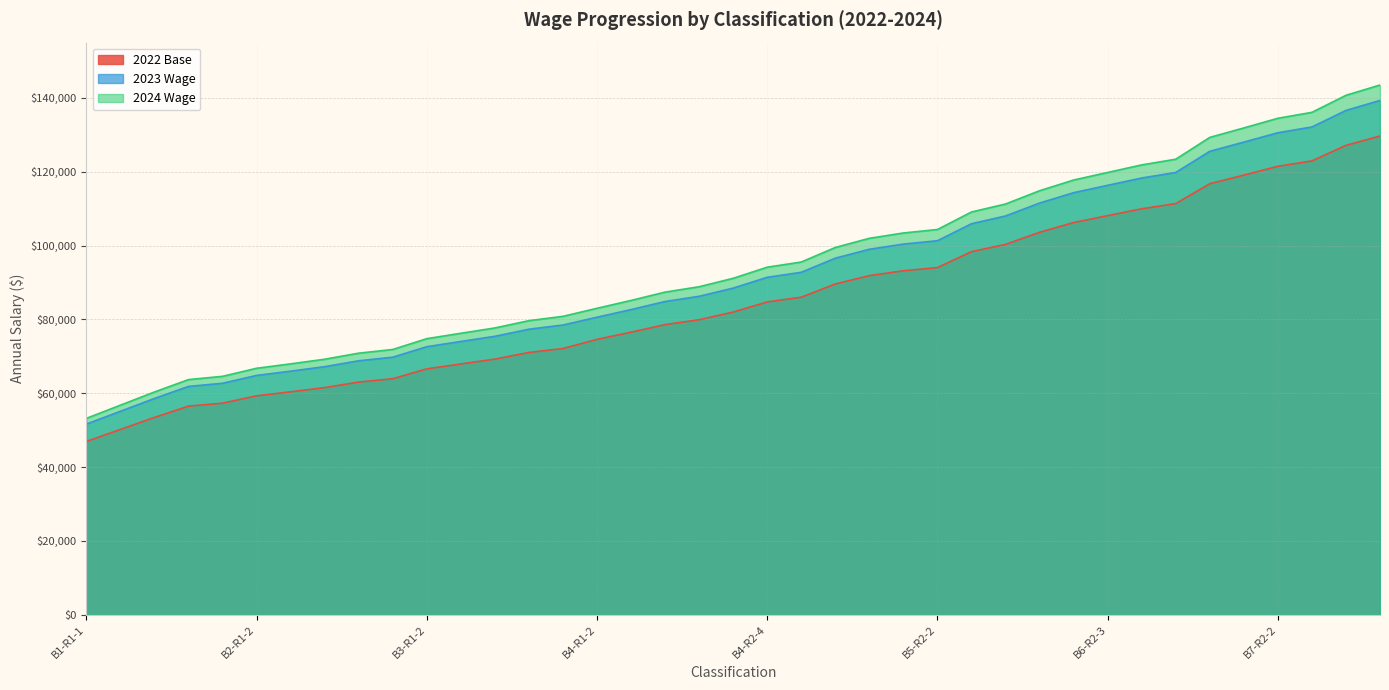

Reading left to right, transcribe all the data shown in this chart.

2022 Base: B1-R1-1=46947.3	B1-R1-3=50203.5	B1-R2-2=53453.6	B1-R2-4=56510.3	B1-R2-5=57317.2	B2-R1-2=59304.9	B2-R1-3=60394.2	B2-R1-4=61534.8	B2-R1-5=63031.4	B2-R1-6=63941.3	B3-R1-2=66606.7	B3-R1-3=67938.1	B3-R1-4=69249.6	B3-R1-5=71048.6	B3-R1-6=72117.6	B4-R1-2=74599.2	B4-R1-3=76541.7	B4-R1-4=78592.6	B4-R2-2=79919.1	B4-R2-3=81997.4	B4-R2-4=84739.7	B4-R2-5=86016.5	B5-R1-2=89600.5	B5-R1-3=91865.9	B5-R2-1=93180.2	B5-R2-2=94035.7	B6-R1-2=98357.6	B6-R1-3=100325.2	B6-R1-4=103602.2	B6-R2-2=106242.9	B6-R2-3=108112.4	B6-R2-4=109972.1	B6-R2-5=111378.5	B7-R1-2=116757.7	B7-R1-3=119092.7	B7-R2-2=121475.0	B7-R2-3=122938.5	B8-R1-2=127141.2	B8-R1-3=129684.2
2023 Wage: B1-R1-1=53196.7	B1-R1-3=56772.1	B1-R2-2=60340.8	B1-R2-4=63697.1	B1-R2-5=64583.1	B2-R1-2=66765.7	B2-R1-3=67961.7	B2-R1-4=69214.2	B2-R1-5=70857.5	B2-R1-6=71856.6	B3-R1-2=74783.3	B3-R1-3=76245.2	B3-R1-4=77685.2	B3-R1-5=79660.7	B3-R1-6=80834.4	B4-R1-2=83010.3	B4-R1-3=85143.2	B4-R1-4=87395.1	B4-R2-2=88851.7	B4-R2-3=91133.7	B4-R2-4=94144.9	B4-R2-5=95546.8	B5-R1-2=99482.2	B5-R1-3=101969.7	B5-R2-1=103412.9	B5-R2-2=104352.2	B6-R1-2=109097.8	B6-R1-3=111258.3	B6-R1-4=114856.5	B6-R2-2=117756.1	B6-R2-3=119808.8	B6-R2-4=121850.9	B6-R2-5=123395.2	B7-R1-2=129301.7	B7-R1-3=131865.6	B7-R2-2=134481.4	B7-R2-3=136088.3	B8-R1-2=140703.0	B8-R1-3=143495.4
2024 Wage: B1-R1-1=51647.2	B1-R1-3=55118.5	B1-R2-2=58583.3	B1-R2-4=61841.8	B1-R2-5=62702.1	B2-R1-2=64821.0	B2-R1-3=65982.3	B2-R1-4=67198.3	B2-R1-5=68793.7	B2-R1-6=69763.7	B3-R1-2=72605.1	B3-R1-3=74024.5	B3-R1-4=75422.6	B3-R1-5=77340.5	B3-R1-6=78480.0	B4-R1-2=80592.5	B4-R1-3=82663.3	B4-R1-4=84849.6	B4-R2-2=86263.8	B4-R2-3=88479.3	B4-R2-4=91402.8	B4-R2-5=92763.9	B5-R1-2=96584.6	B5-R1-3=98999.7	B5-R2-1=100400.8	B5-R2-2=101312.8	B6-R1-2=105920.2	B6-R1-3=108017.7	B6-R1-4=111511.1	B6-R2-2=114326.3	B6-R2-3=116319.3	B6-R2-4=118301.8	B6-R2-5=119801.1	B7-R1-2=125535.6	B7-R1-3=128024.9	B7-R2-2=130564.5	B7-R2-3=132124.6	B8-R1-2=136604.9	B8-R1-3=139315.9